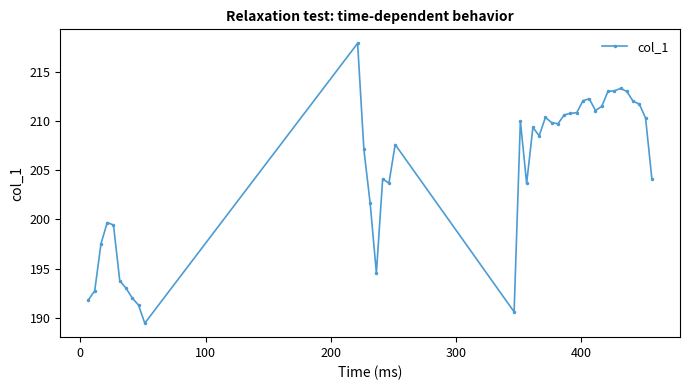

What is the difference between the second highest and minimum values?

23.8